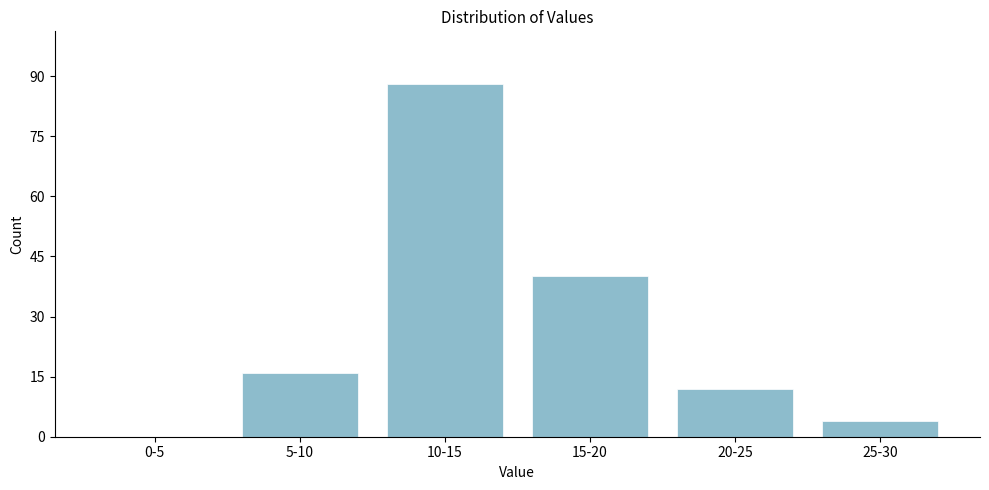

Reading left to right, transcribe all the data shown in this chart.

0-5=0	5-10=16	10-15=88	15-20=40	20-25=12	25-30=4